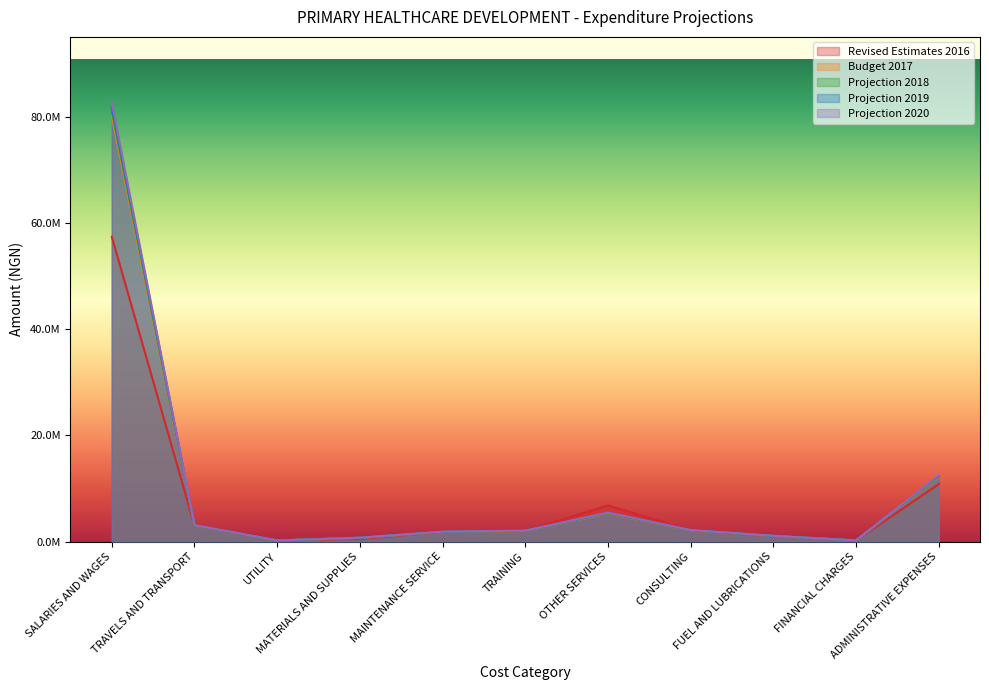

Which series has the largest range (max minus min)?

Projection 2020